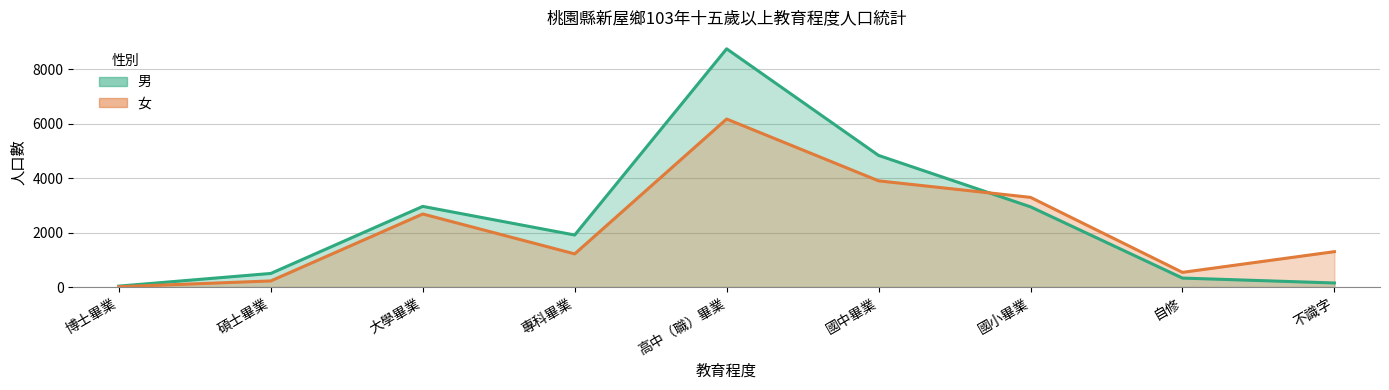

True or false: 男 has more than 1 points higher than both neighbors.

True